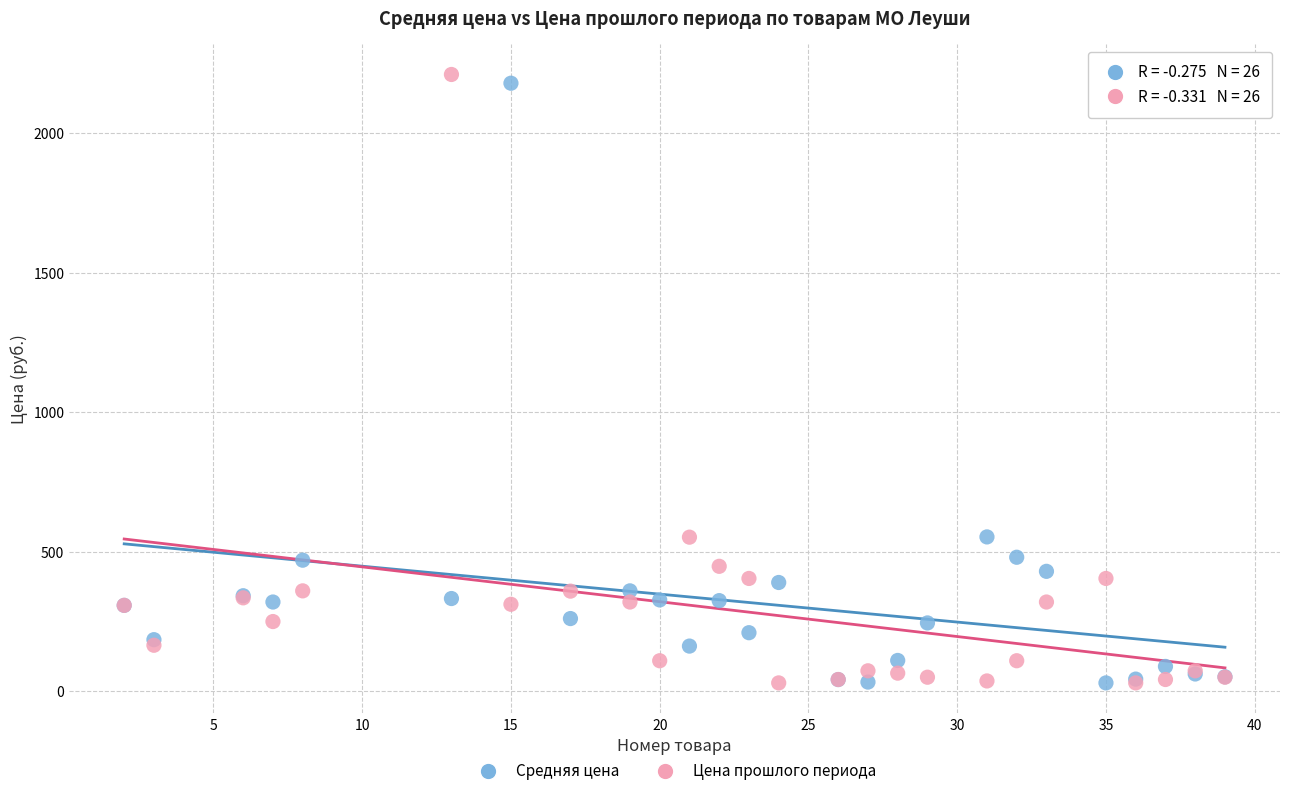

What is the X range (max minus min) for the scatter plot?

37.0